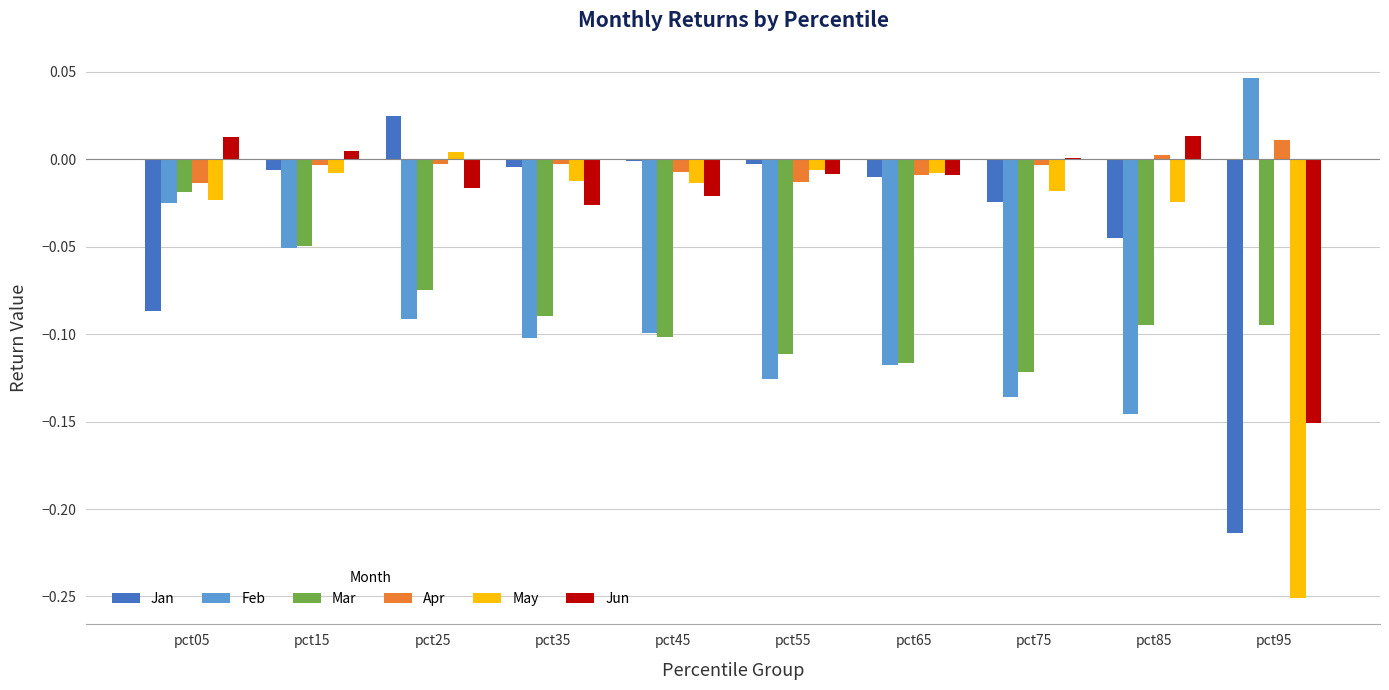

What is the sum of all Feb values?

-0.8